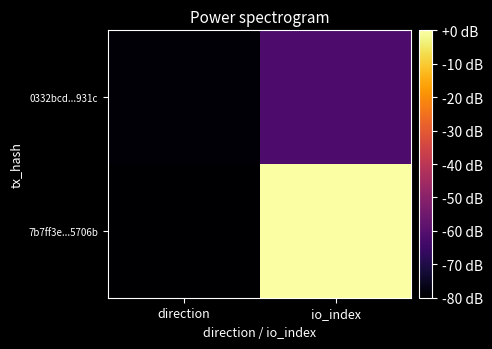

What is the minimum value shown in the chart?

-80.0